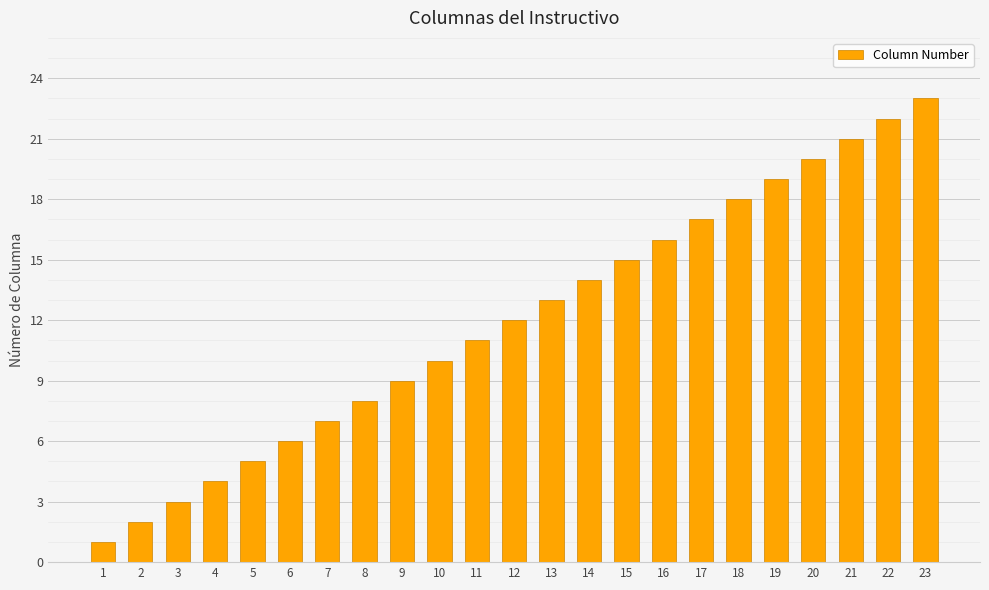

Reading left to right, transcribe all the data shown in this chart.

1	2	3	4	5	6	7	8	9	10	11	12	13	14	15	16	17	18	19	20	21	22	23